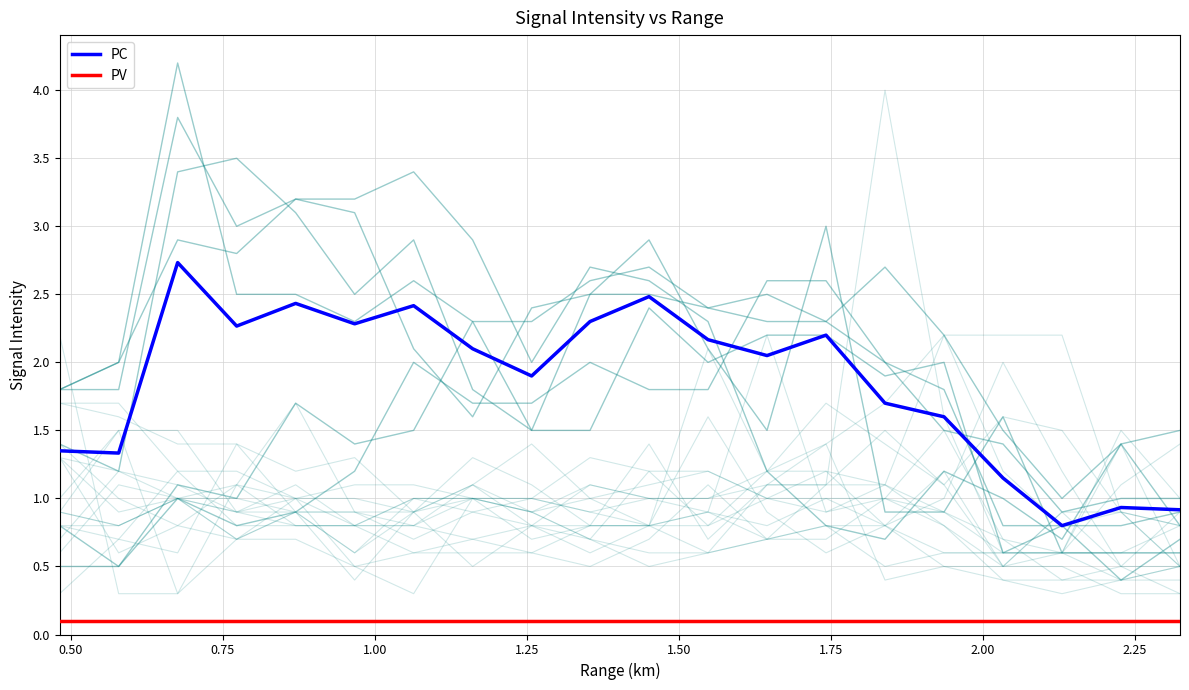

True or false: PV has more than 0 points higher than both neighbors.

False